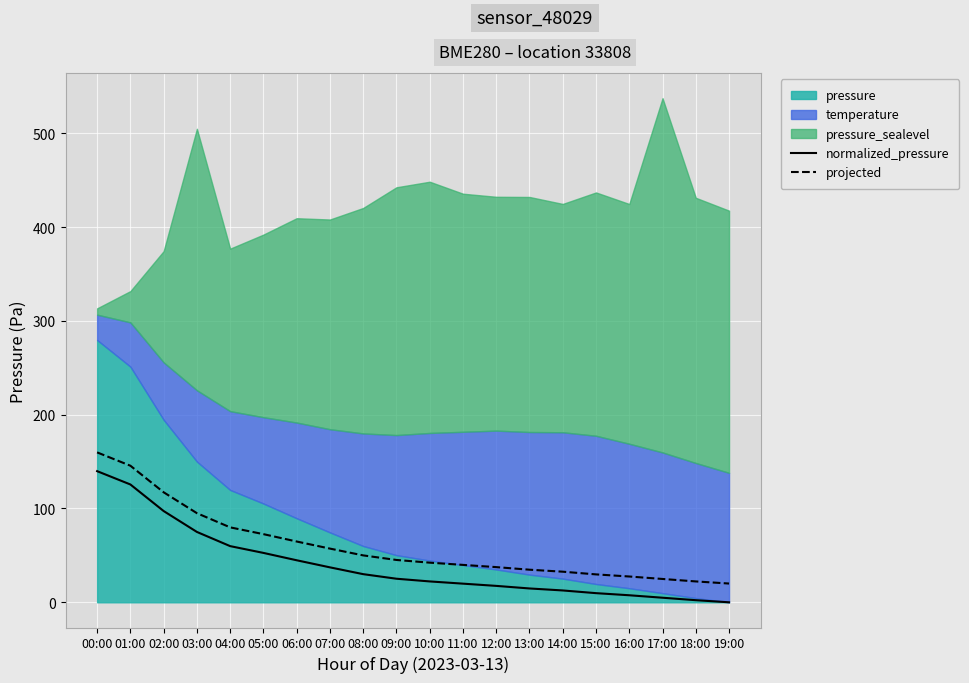

The projected series shows 141.0 at 03:00. True or false?

False